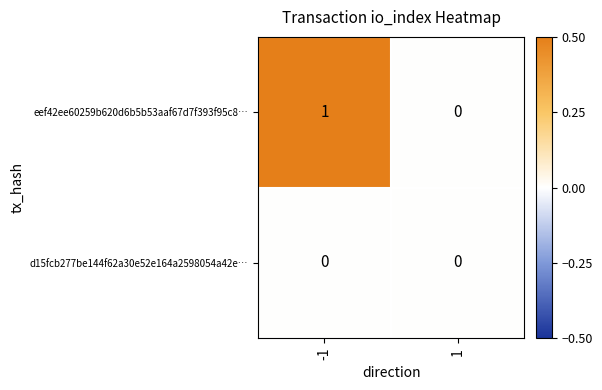

Between -1 and 1, which series saw the biggest shift?

eef42ee60259b620d6b5b53aaf67d7f393f95c8…